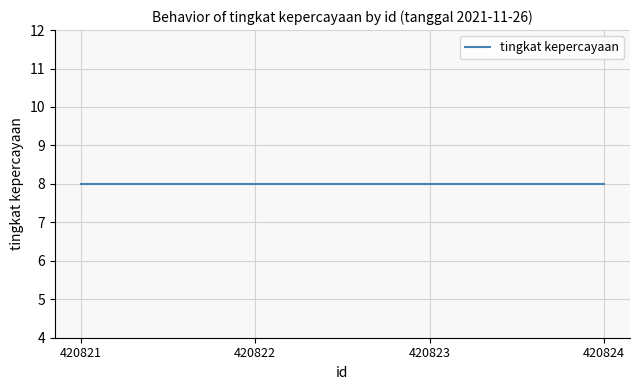

True or false: tingkat kepercayaan has a value of 5 at 420822.

False